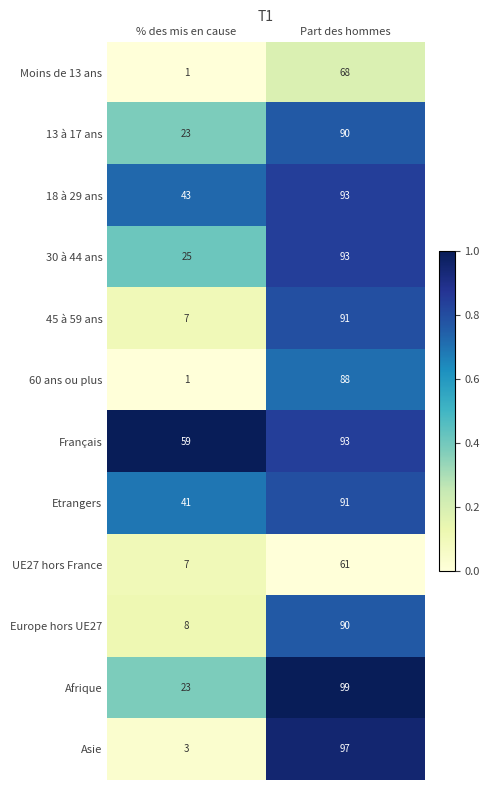

How many data points in 45 à 59 ans are less than 91?

1